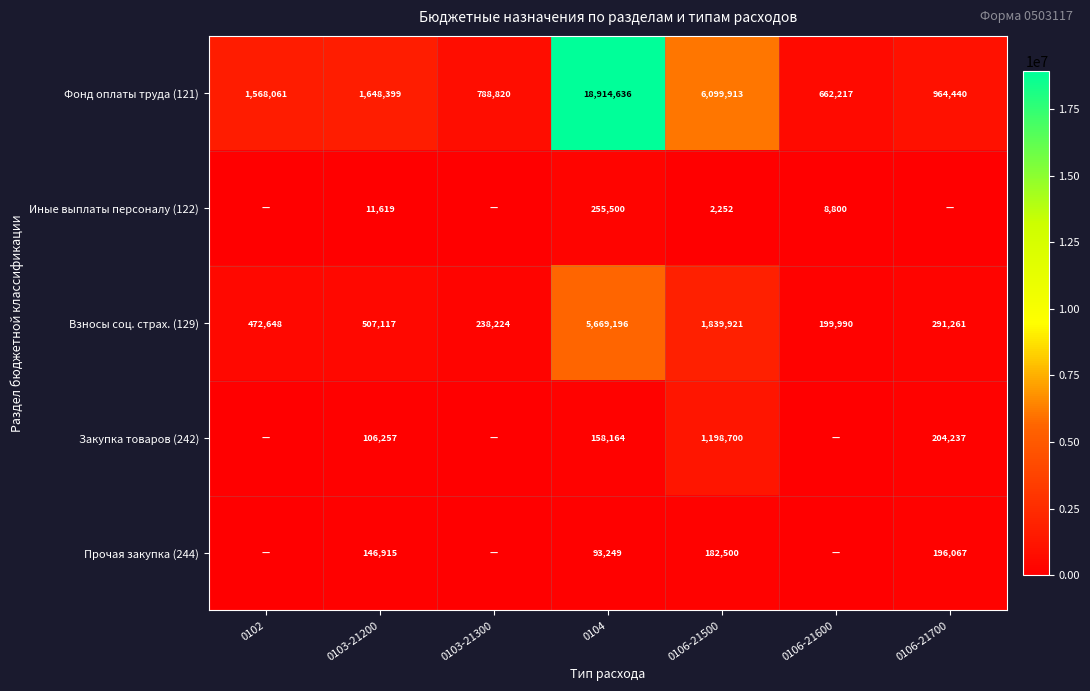

What is the difference between the Фонд оплаты труда (121) values at 0104 and 0106-21500?

12814723